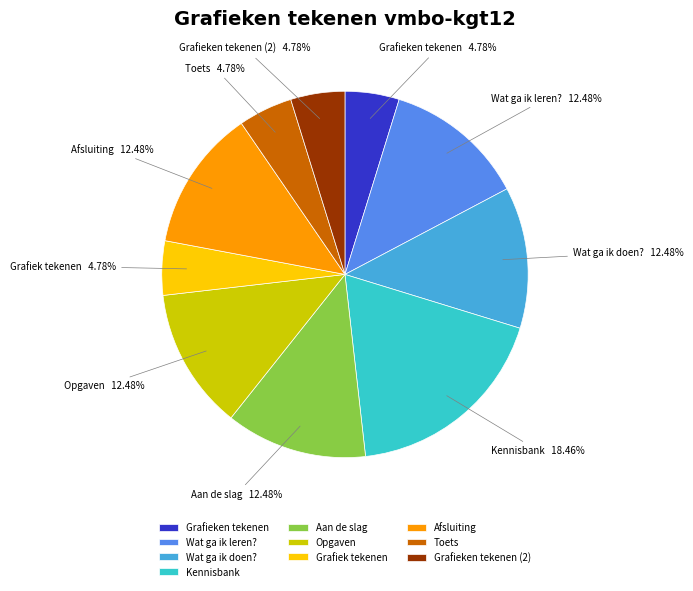

Is it true that Opgaven is 6% of the pie?

False